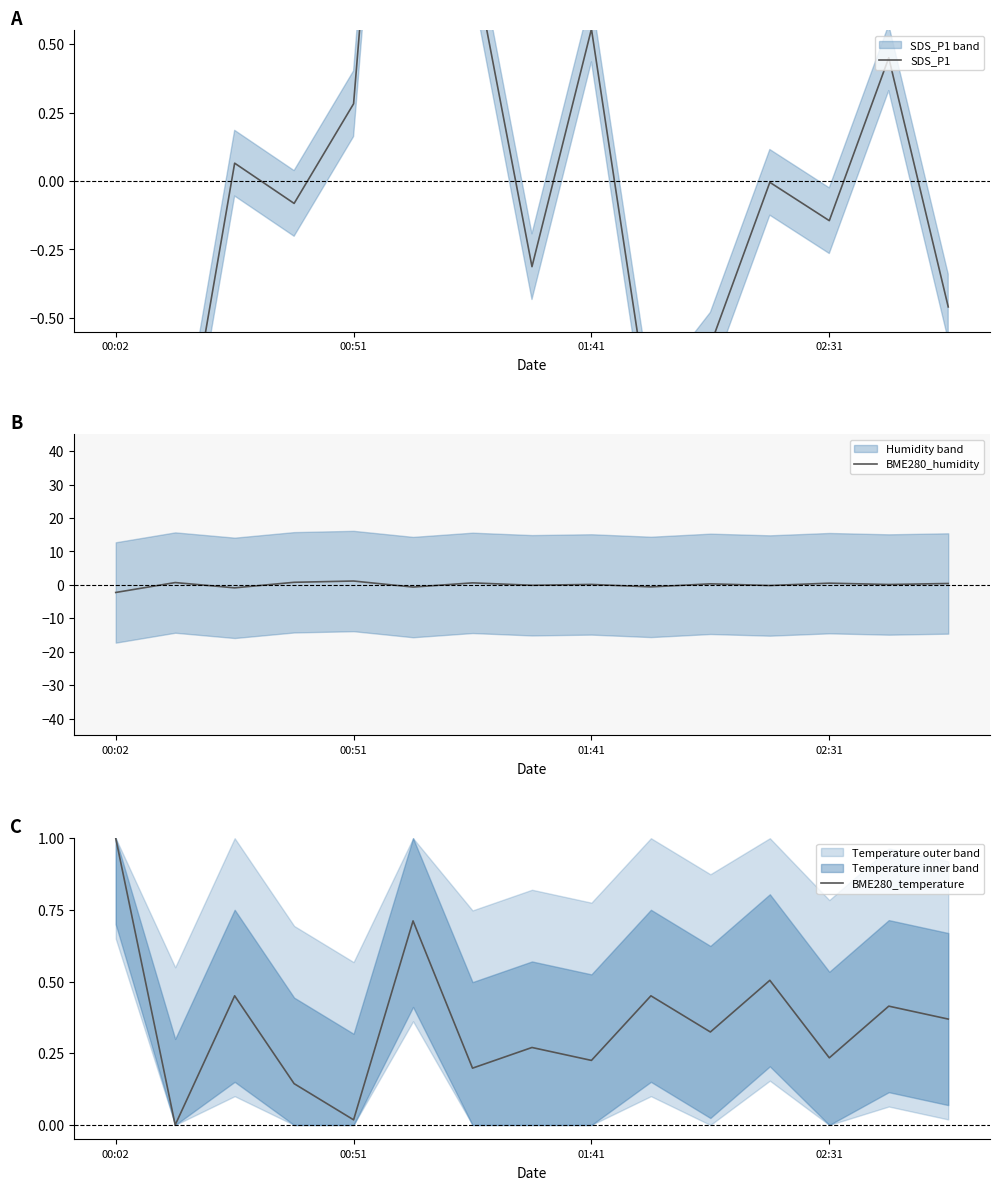

At which label does BME280_temperature reach its peak?

00:02